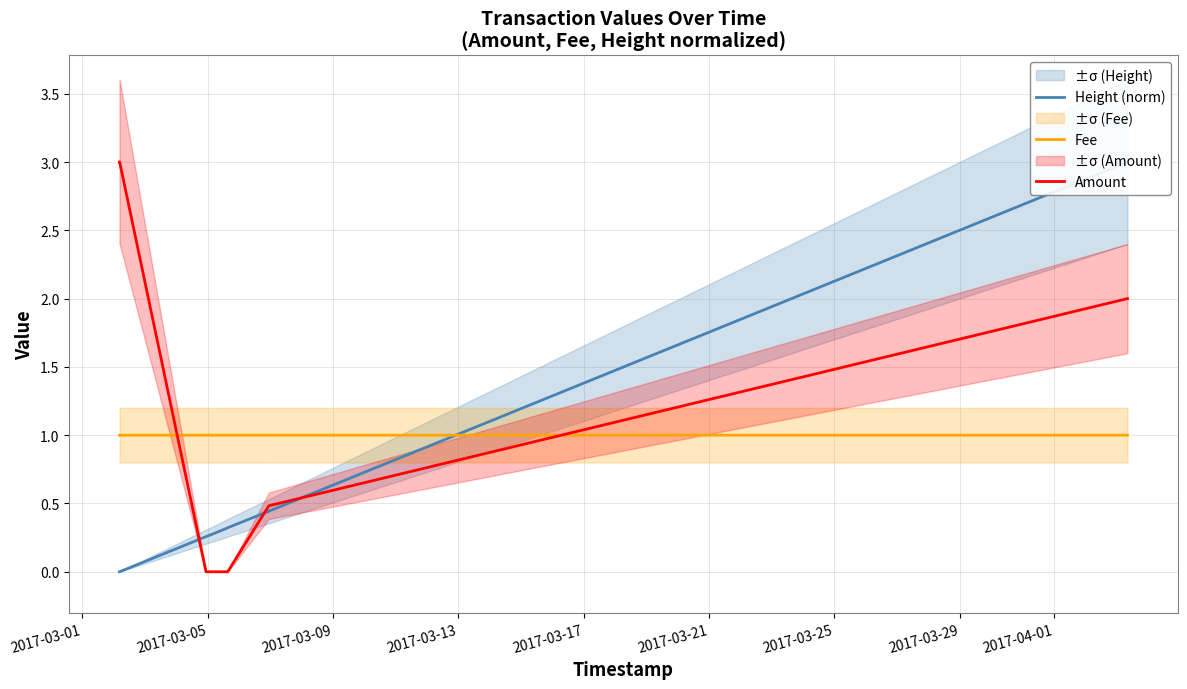

After their last crossing, which series has the higher values: Amount or Height (norm)?

Height (norm)